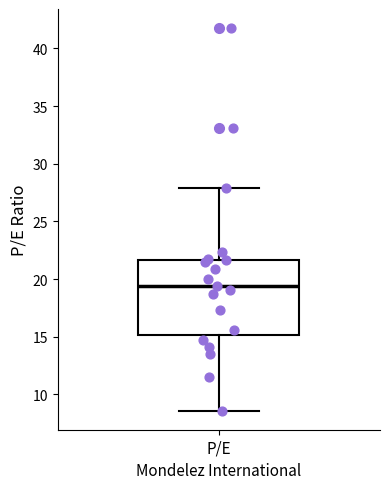

Where does the upper whisker of the box for P/E end on the y-axis? The values are not printed on the chart, so give them approximately, as read against the axis.

28.0